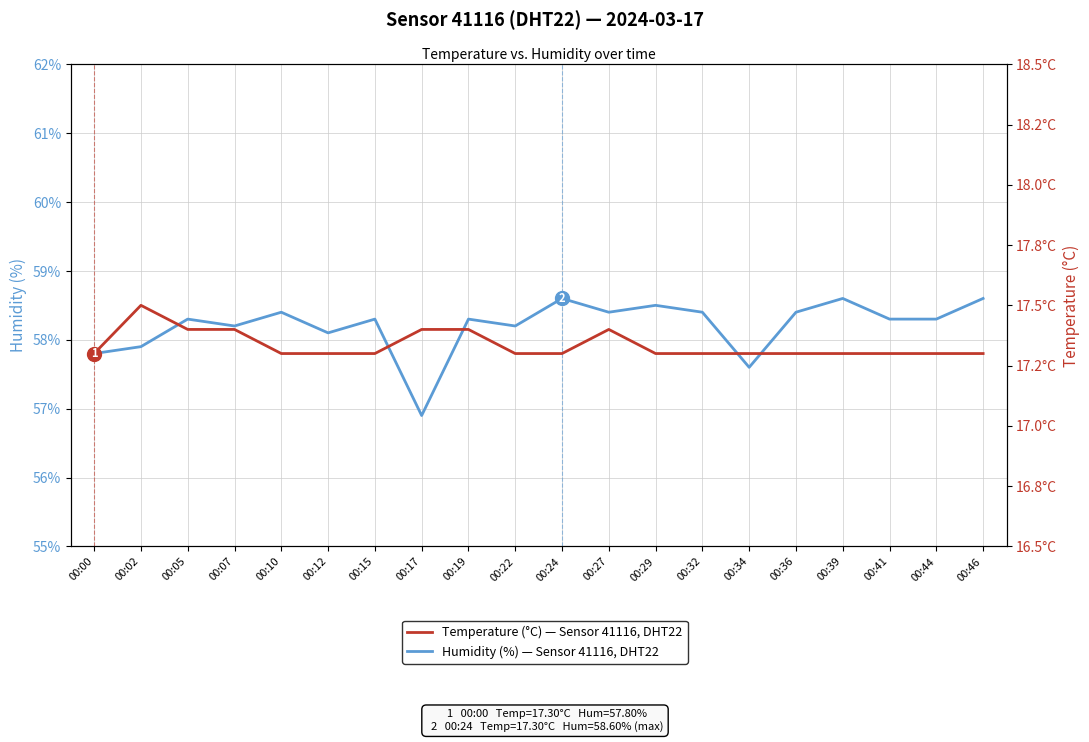

Reading left to right, transcribe all the data shown in this chart.

Humidity (%) — Sensor 41116, DHT22: 57.8	57.9	58.3	58.2	58.4	58.1	58.3	56.9	58.3	58.2	58.6	58.4	58.5	58.4	57.6	58.4	58.6	58.3	58.3	58.6
Temperature (°C) — Sensor 41116, DHT22: 17.3	17.5	17.4	17.4	17.3	17.3	17.3	17.4	17.4	17.3	17.3	17.4	17.3	17.3	17.3	17.3	17.3	17.3	17.3	17.3